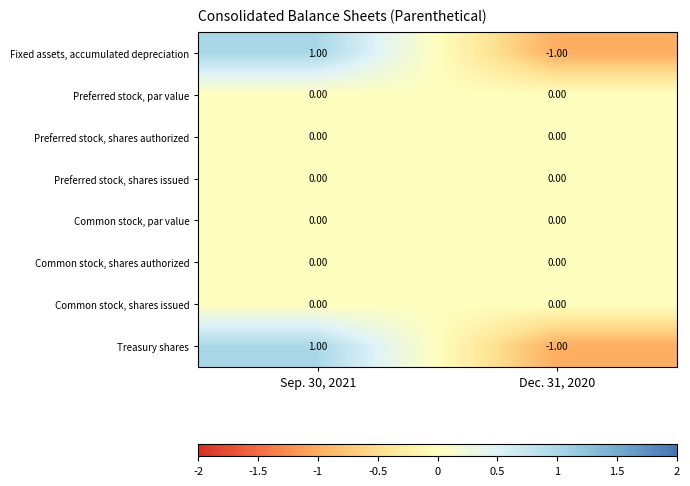

What is the total value across all series at Sep. 30, 2021?

2